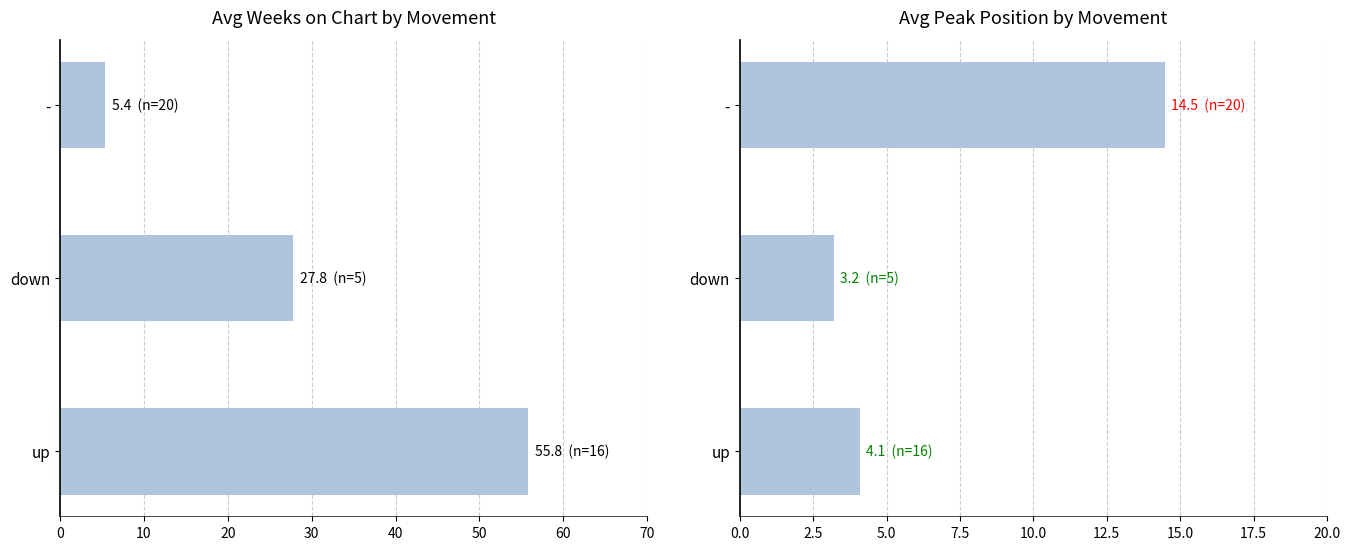

Rank the series by their average value, from lowest to highest.

Avg Peak Position, Avg Weeks on Chart